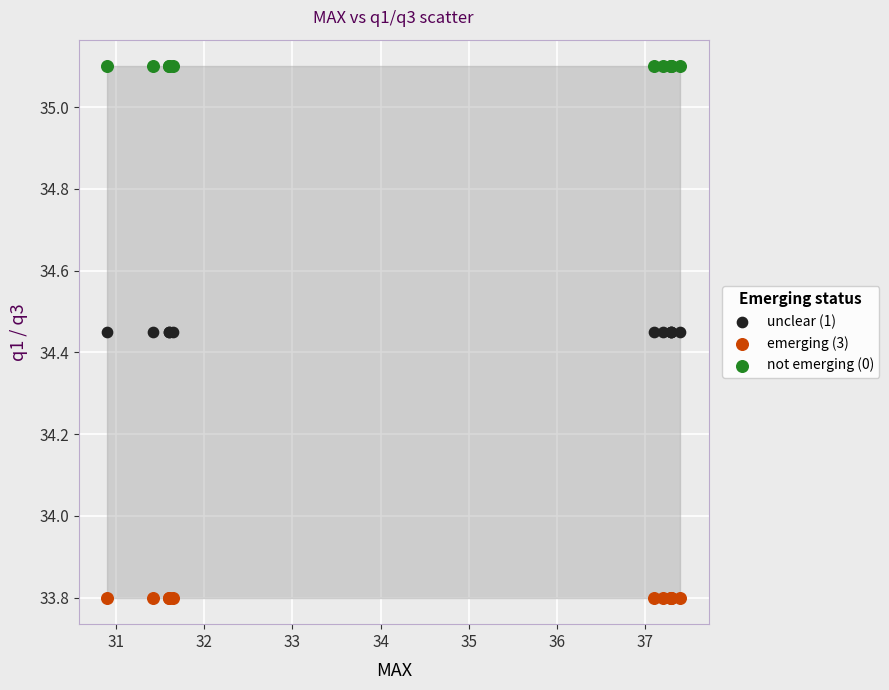

Which series reaches the minimum Y coordinate?

emerging (3)